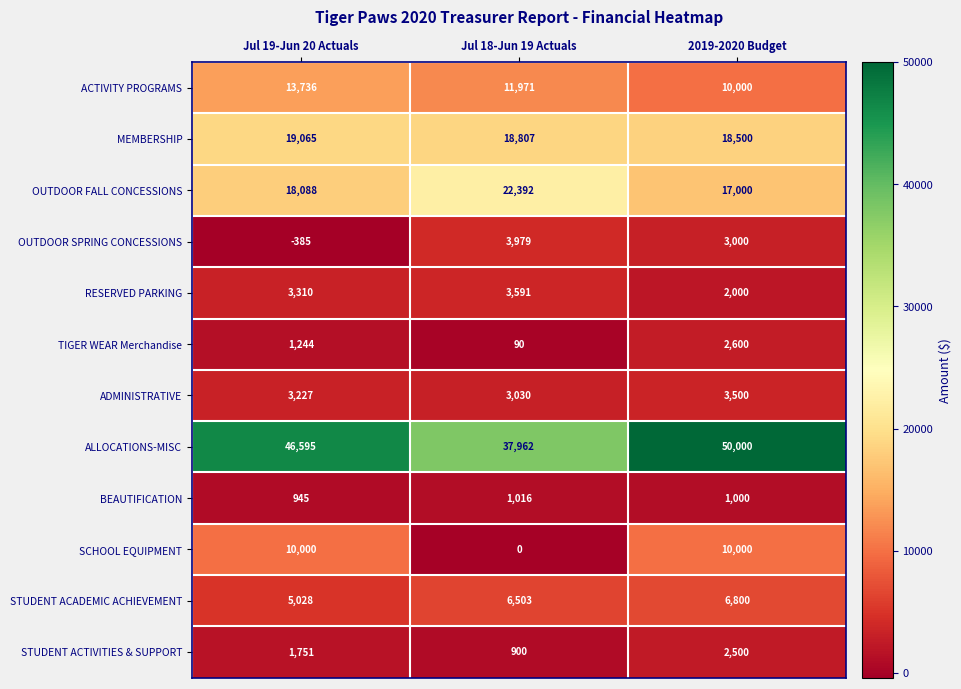

At which category does the chart reach its minimum across all series?

Jul 19-Jun 20 Actuals